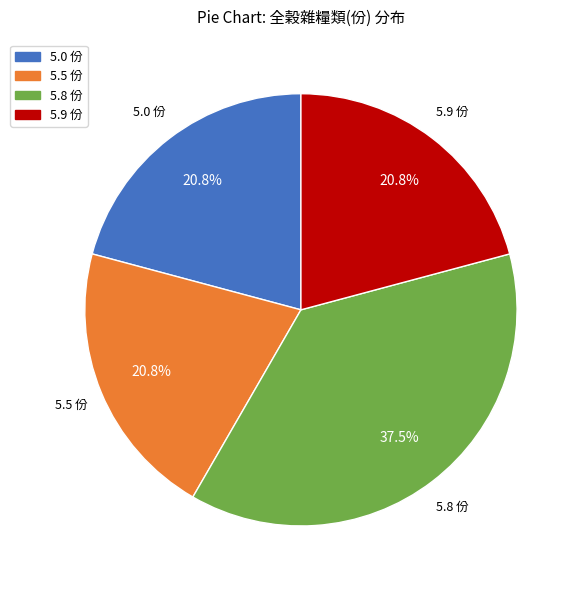

Which has a higher value, 5.8 份 or 5.0 份?

5.8 份